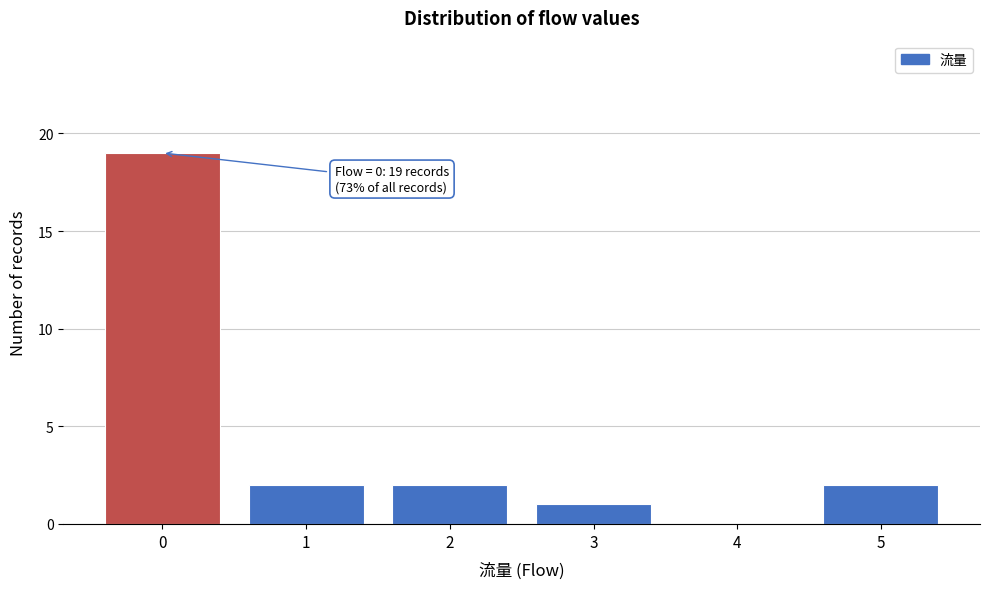

Reading right to left, transcribe all the data shown in this chart.

5=2	4=0	3=1	2=2	1=2	0=19